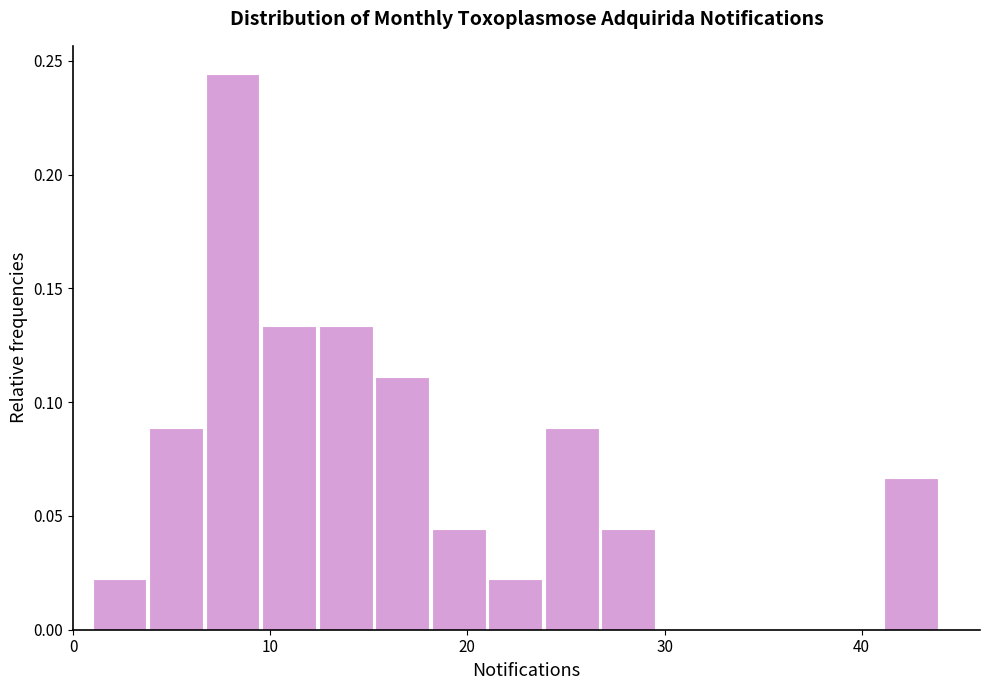

Read against the x-axis, roughly where is the centre of the tallest bar?

8